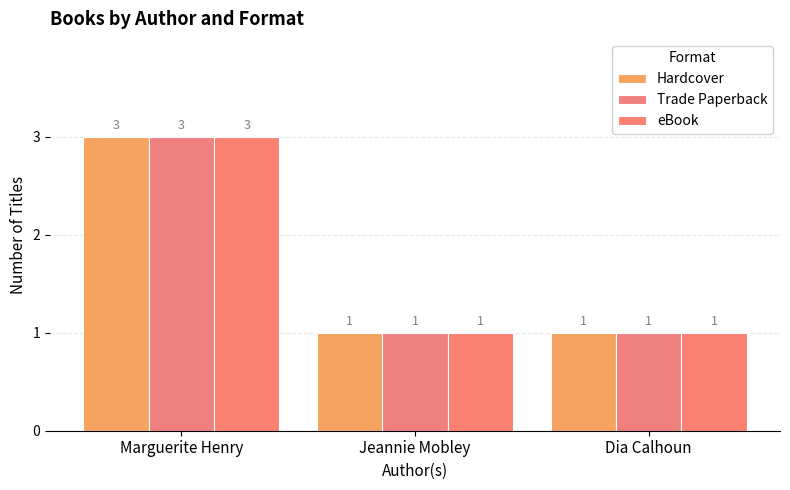

What is the value of the Trade Paperback bar at the 2nd from the left?

1